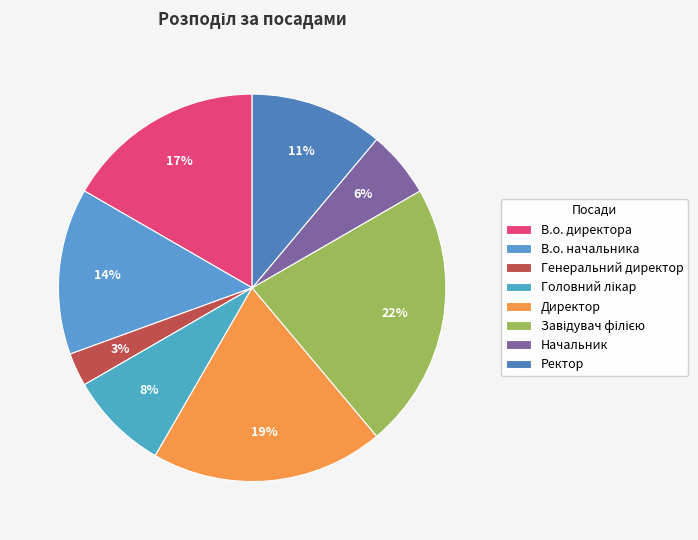

Does В.о. директора represent more than half of the total?

No